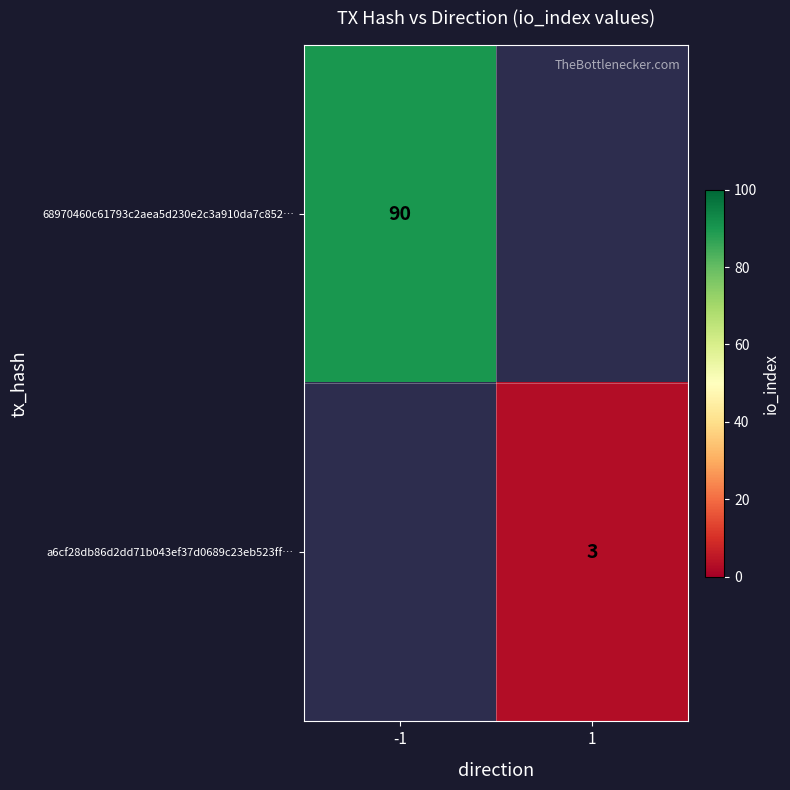

The value of 68970460c61793c2aea5d230e2c3a910da7c852… at -1 is 39. True or false?

False